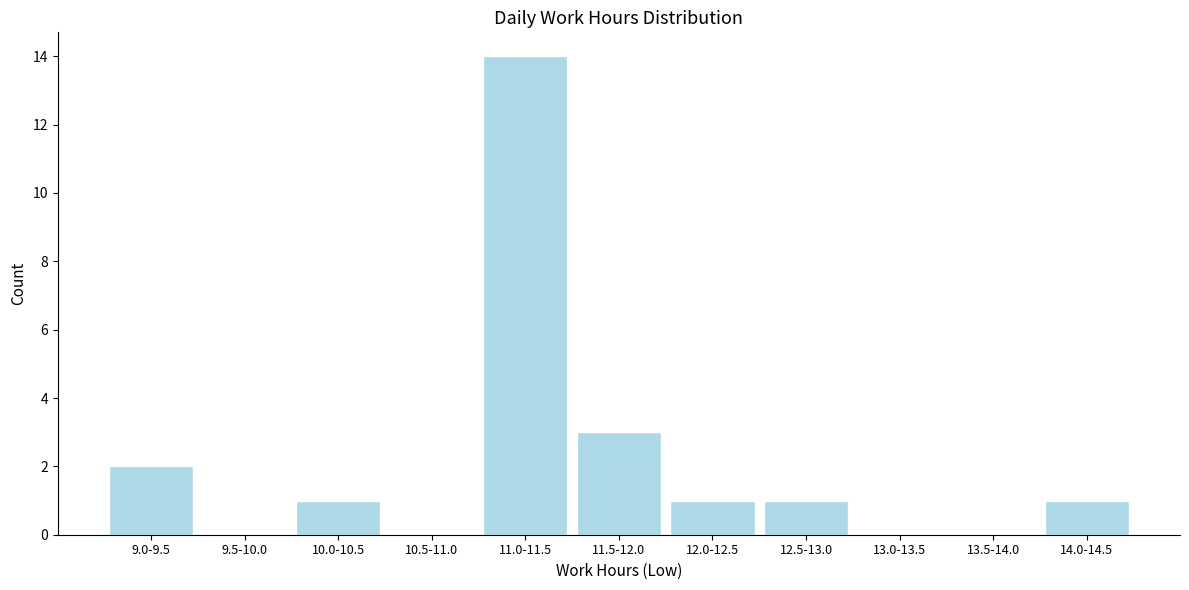

Reading left to right, what are all the values shown in this chart?

9.0-9.5=2	9.5-10.0=0	10.0-10.5=1	10.5-11.0=0	11.0-11.5=14	11.5-12.0=3	12.0-12.5=1	12.5-13.0=1	13.0-13.5=0	13.5-14.0=0	14.0-14.5=1